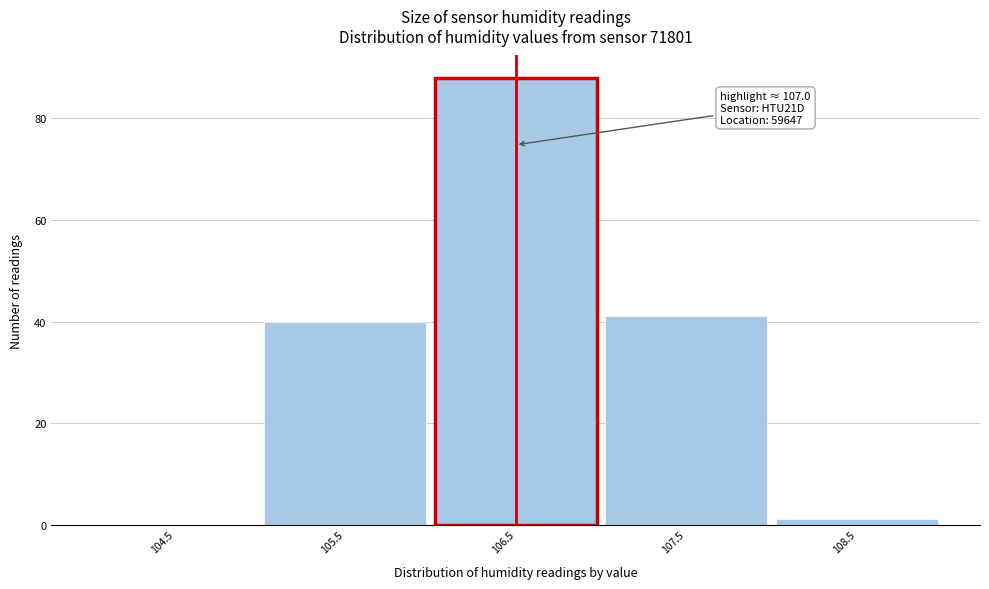

Reading left to right, list all the values displayed in this chart.

104.5=0	105.5=40	106.5=88	107.5=41	108.5=1